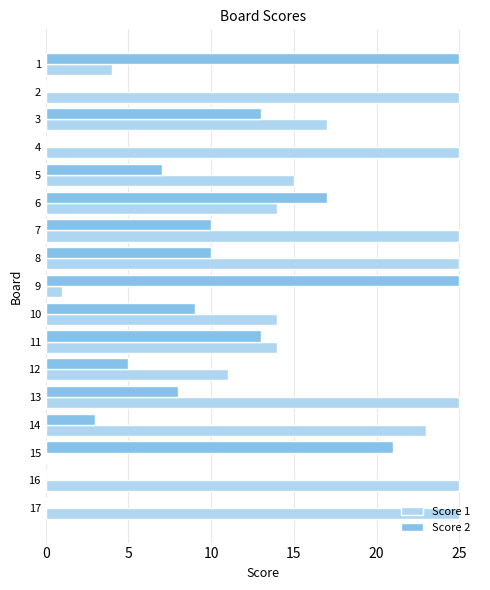

Is the value of Score 1 at 2 greater than the value of Score 2 at 2?

Yes